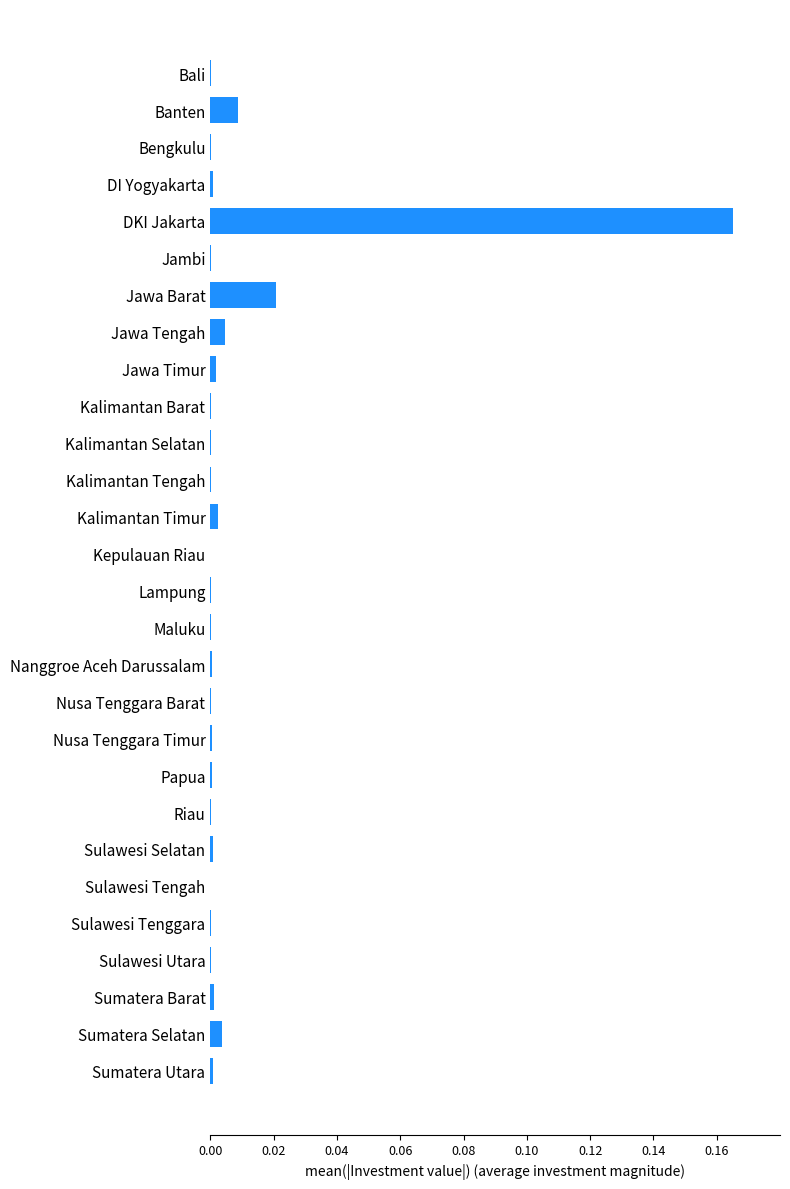

Are the bars horizontal?

Yes